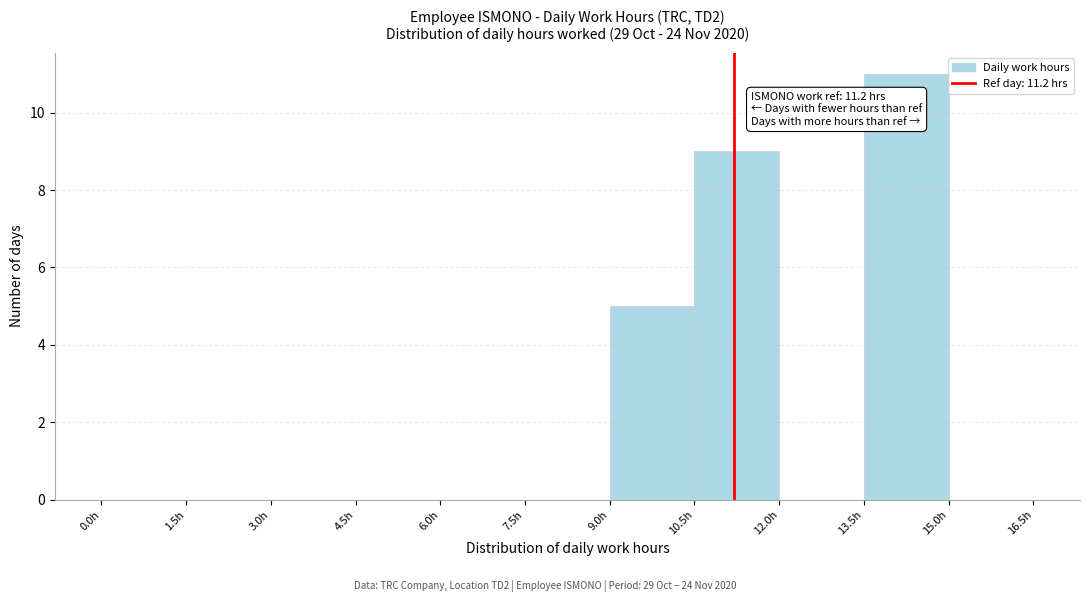

Which range on the x-axis has the tallest bar?

13.5 to 15.0